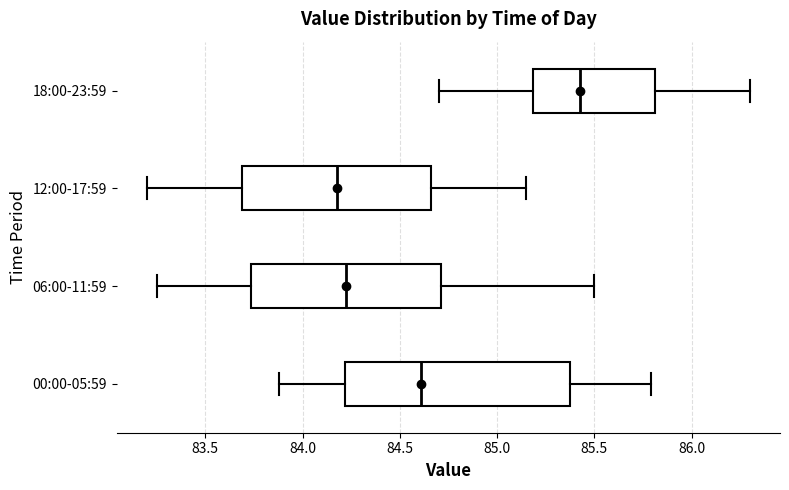

Reading bottom to top, read every box against the x-axis: the position of its median line, the range the box covers, and the ends of its whiskers. The values are not printed on the chart, so give them approximately, as read against the axis.

00:00-05:59: median 84.60, box 84.20 to 85.40, whiskers 83.90 to 85.80
06:00-11:59: median 84.25, box 83.75 to 84.70, whiskers 83.25 to 85.50
12:00-17:59: median 84.20, box 83.70 to 84.65, whiskers 83.20 to 85.15
18:00-23:59: median 85.45, box 85.20 to 85.80, whiskers 84.70 to 86.30